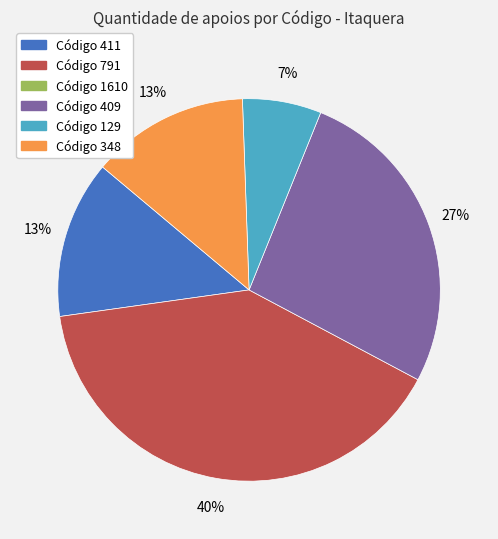

Is there any slice that represents more than half of the pie?

No